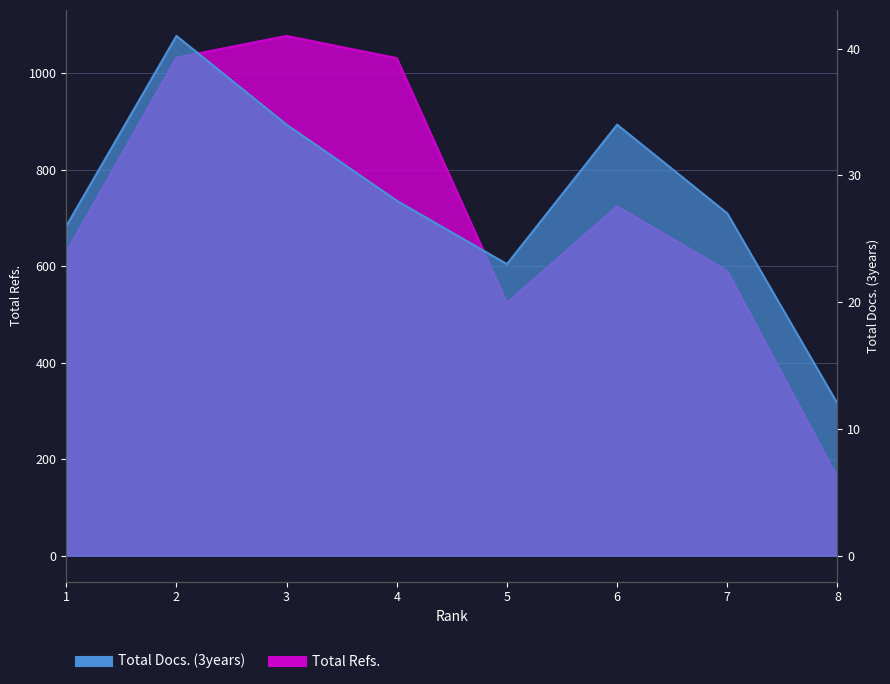

What is the average value of the Total Refs. series?

721